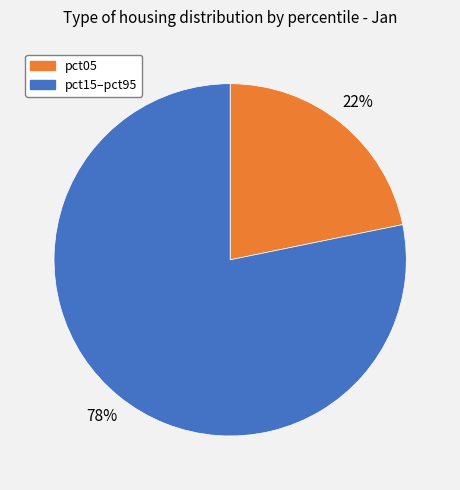

Which slice is the largest?

pct15–pct95